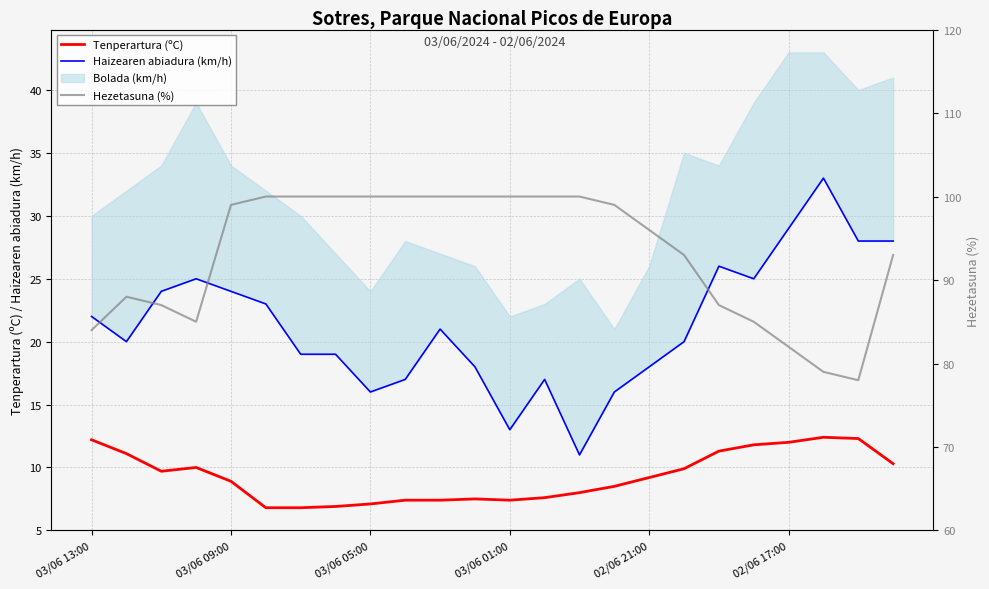

What is the average value of the Hezetasuna (%) series?

93.1